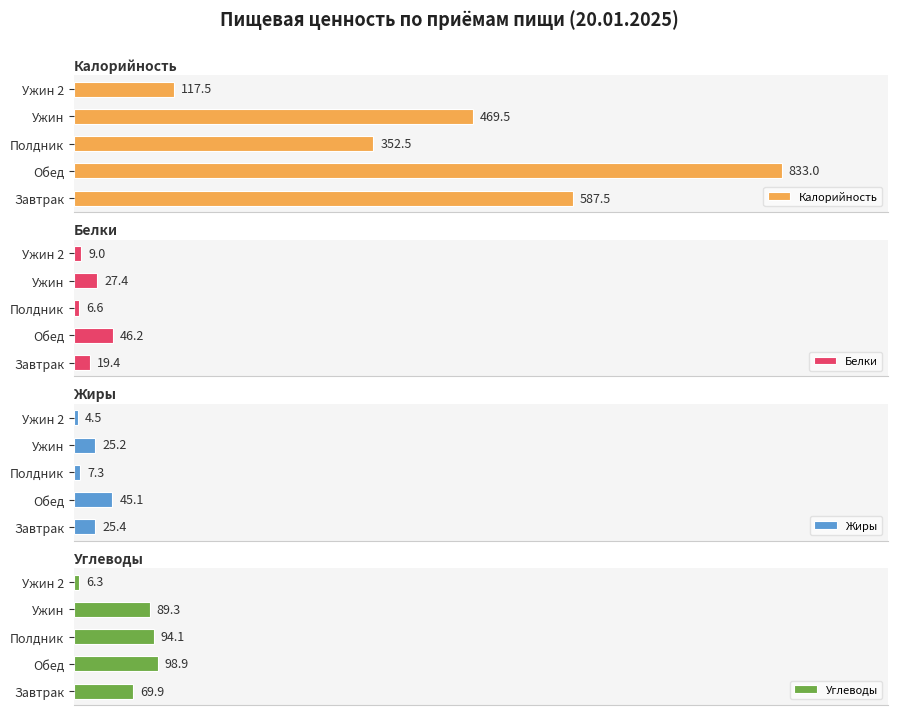

Does the chart contain any negative values?

No